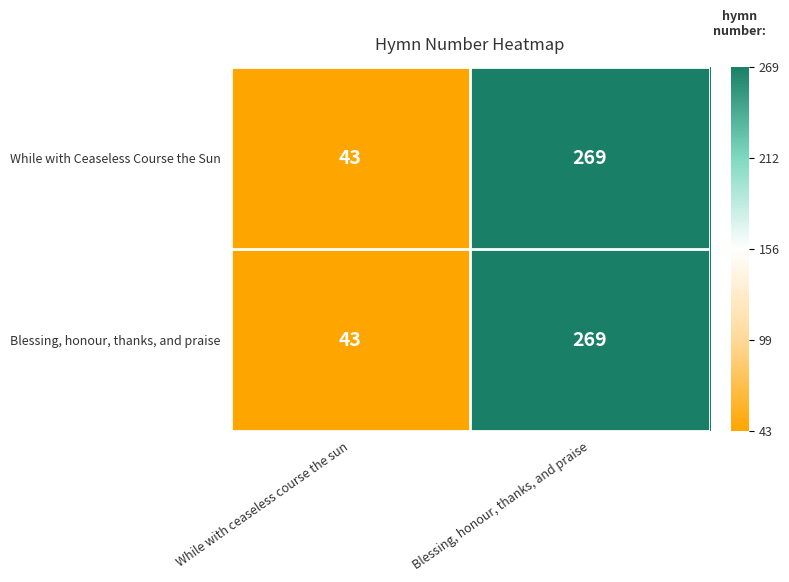

List the labels in order of Blessing, honour, thanks, and praise value, smallest first.

While with ceaseless course the sun, Blessing, honour, thanks, and praise